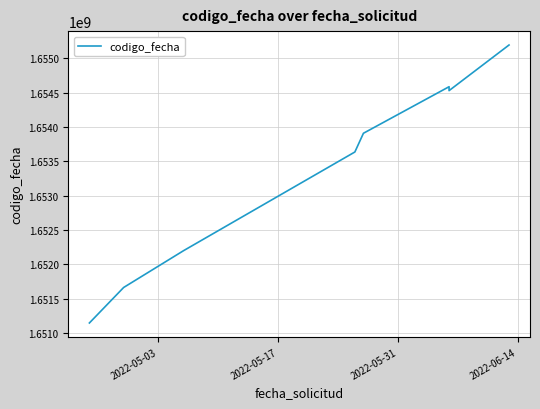

What is the average value?

1653357388